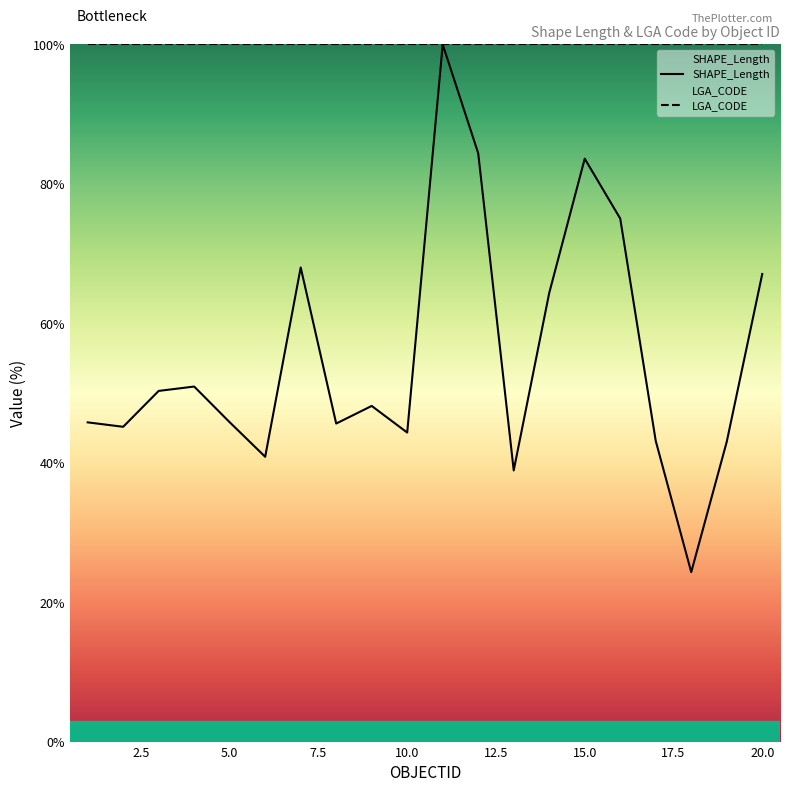

Between 16 and 3, which is larger?

16